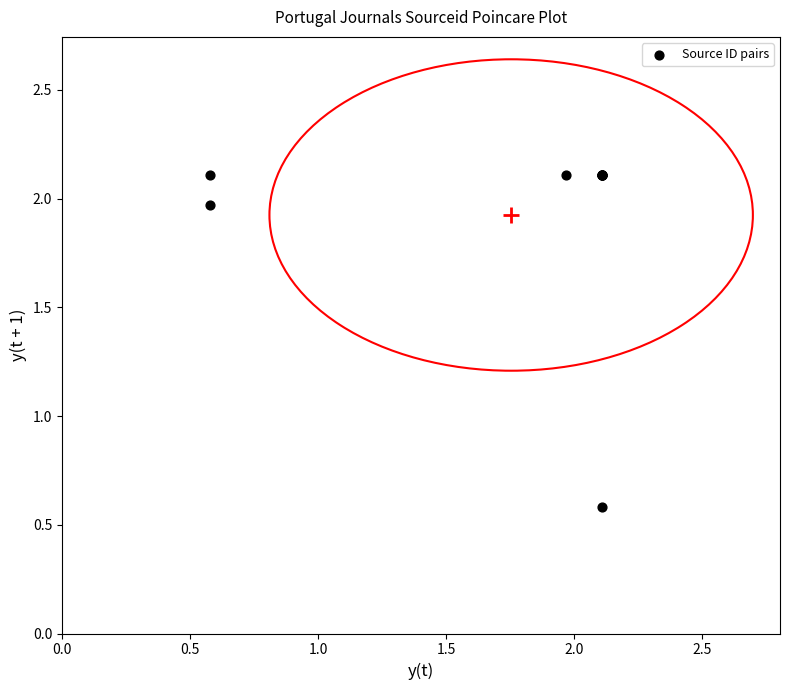

What Y value in the scatter plot is closest to 1?

0.6